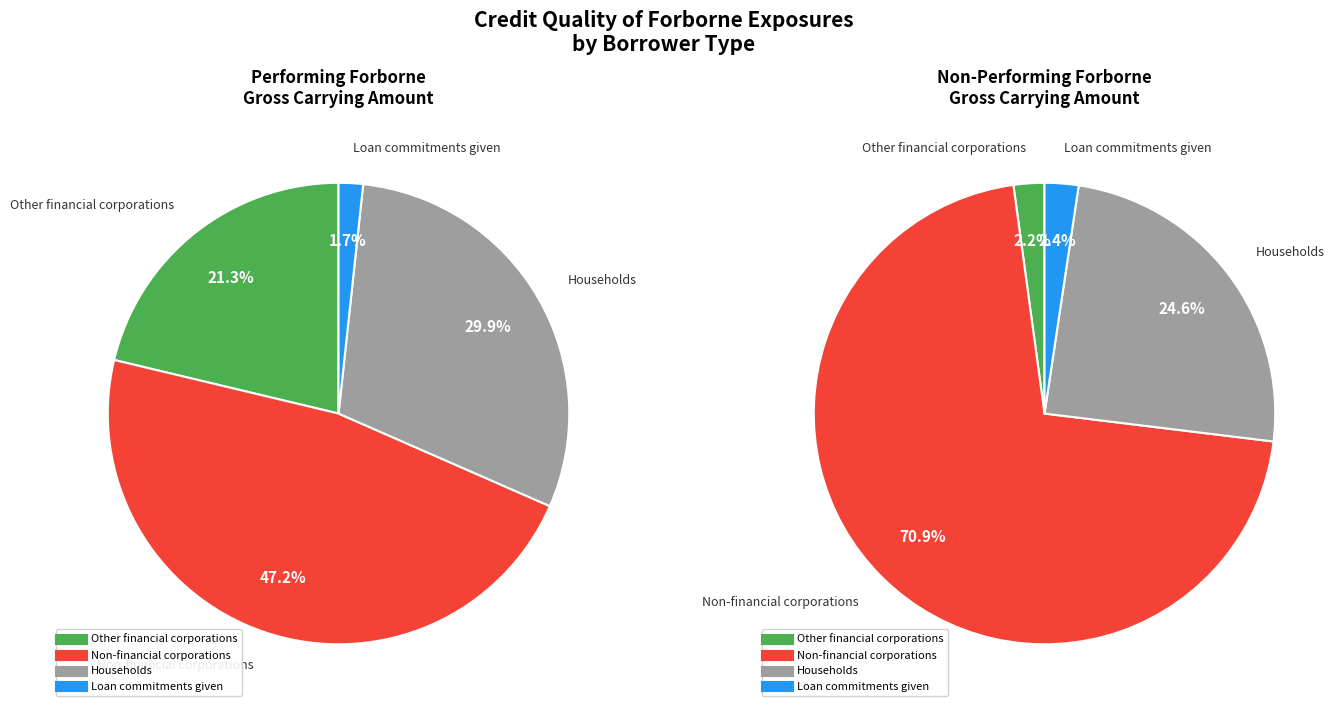

To the nearest percent, what is the difference between the Other financial corporations and Households slice percentages?

9%